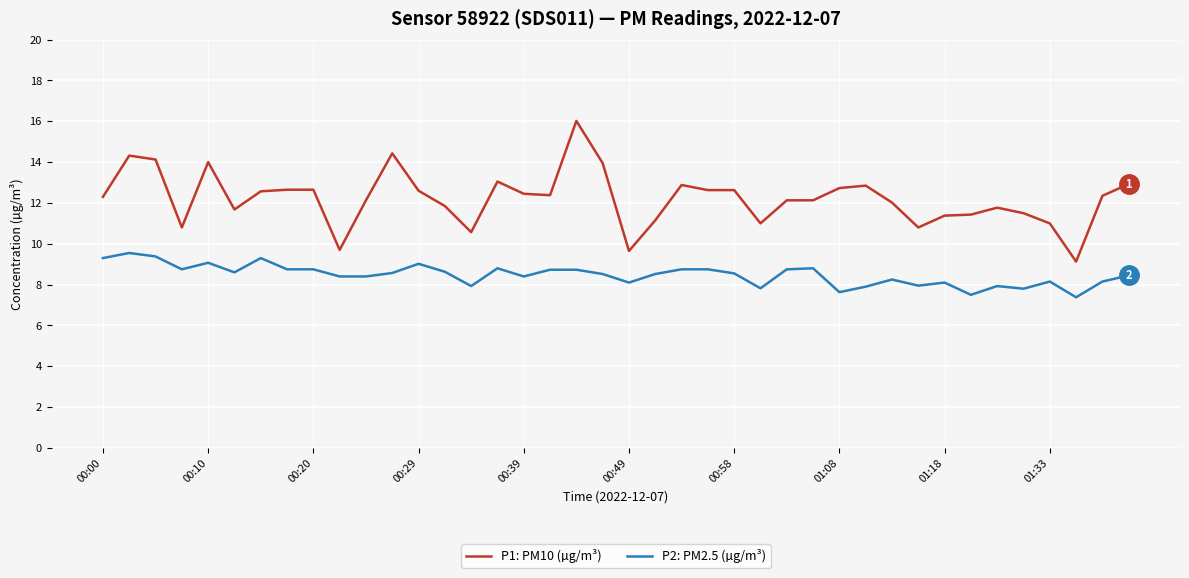

Which series has the largest total across all categories?

P1: PM10 (µg/m³)